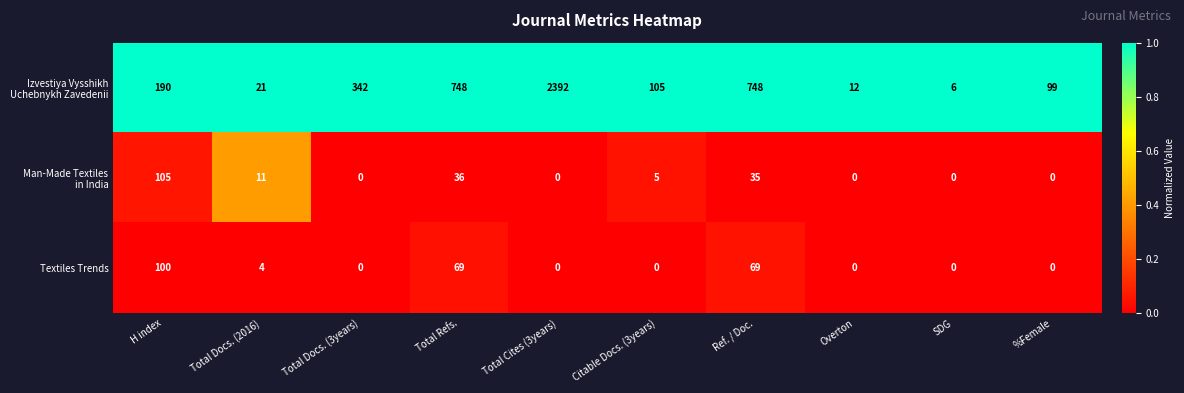

What is the difference between the Textiles Trends values at Ref. / Doc. and Total Docs. (2016)?

65